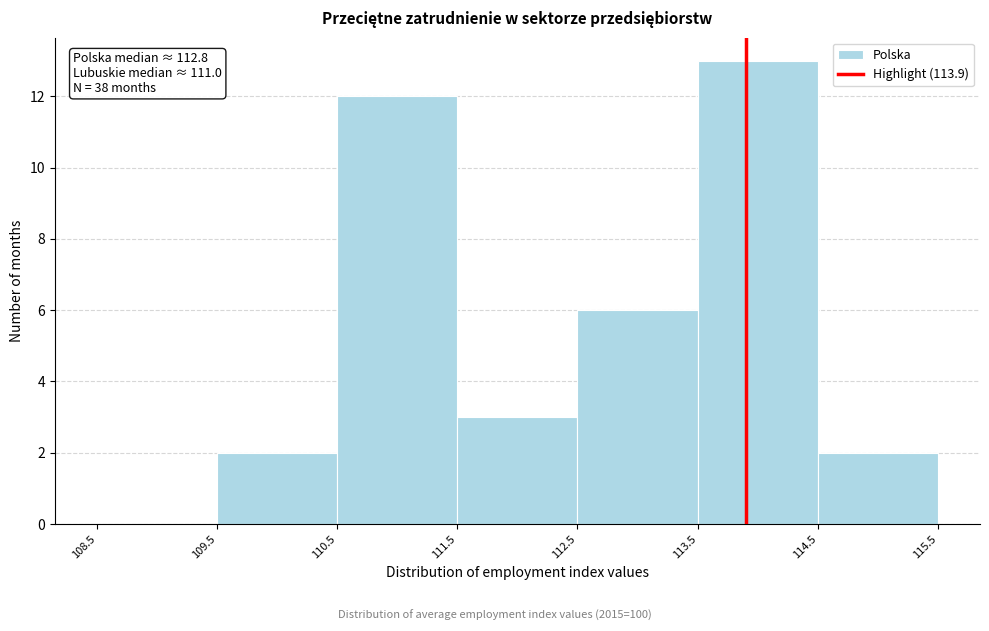

Over which range of the x-axis is the bar tallest?

113.5 to 114.5